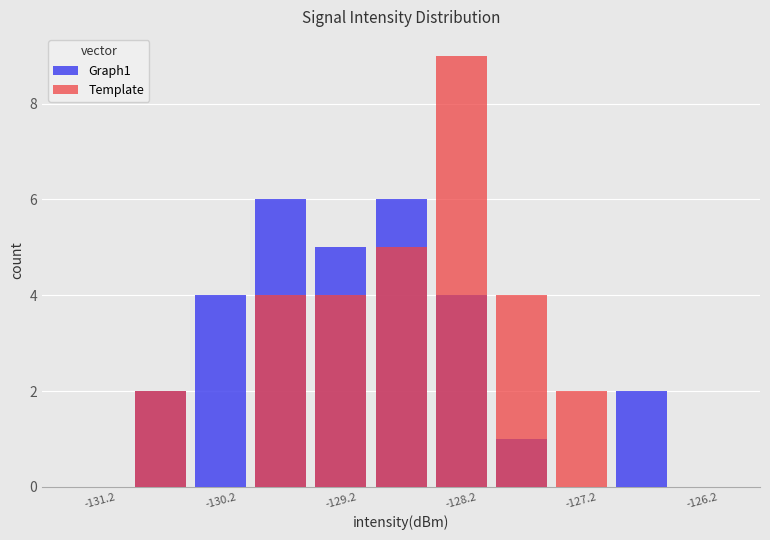

How many series are shown in this chart?

2